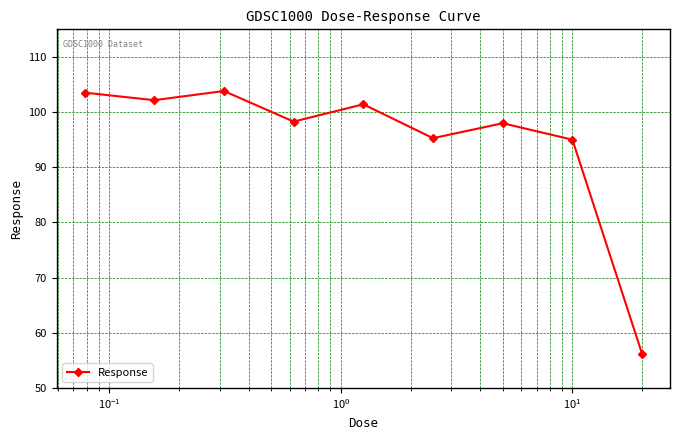

What is the average value?

94.8